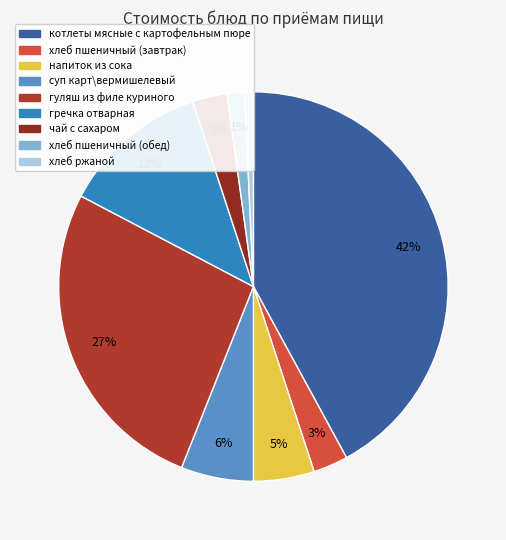

How many slices are in this pie chart?

9